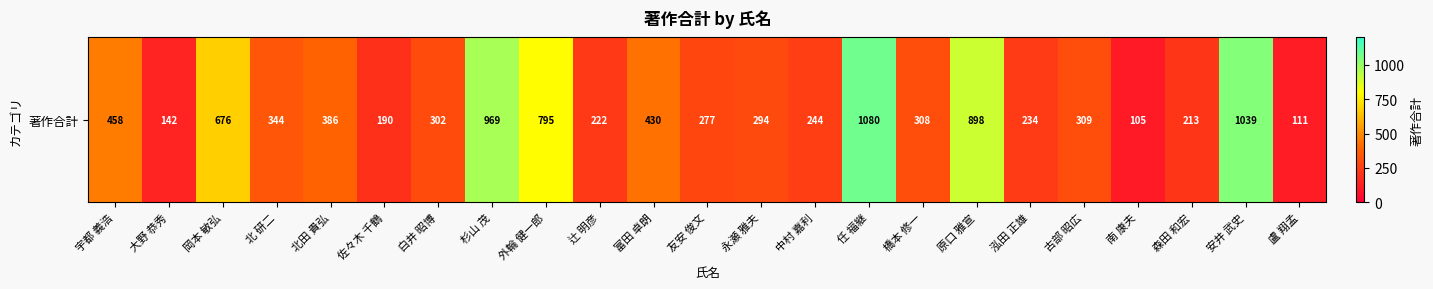

Rank the categories by value from lowest to highest.

南 康夫, 盧 翔孟, 大野 恭秀, 佐々木 千鶴, 森田 和宏, 辻 明彦, 泓田 正雄, 中村 嘉利, 友安 俊文, 永瀬 雅夫, 白井 昭博, 橋本 修一, 古部 昭広, 北 研二, 北田 貴弘, 富田 卓朗, 宇都 義浩, 岡本 敏弘, 外輪 健一郎, 原口 雅宣, 杉山 茂, 安井 武史, 任 福継